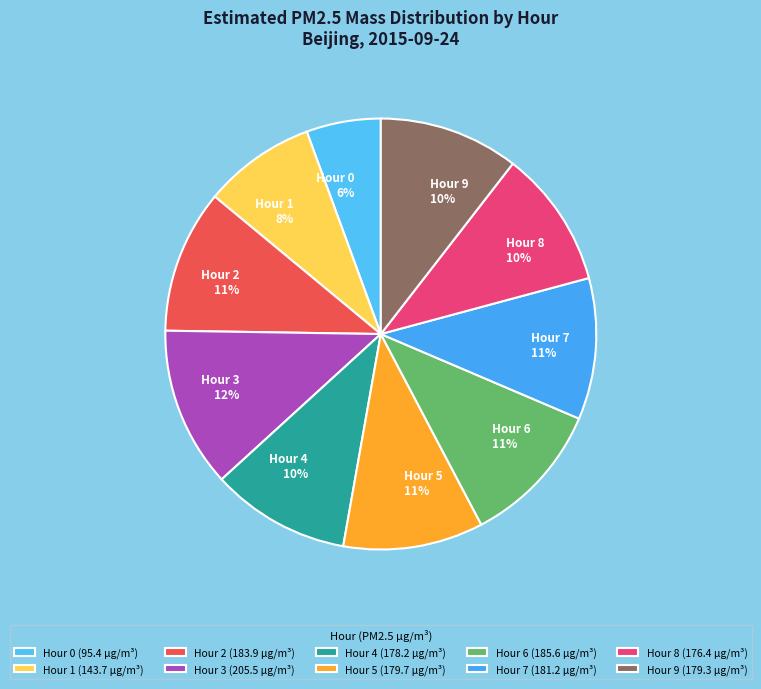

Combined, do Hour 9 10% and Hour 8 10% account for over 50%?

No